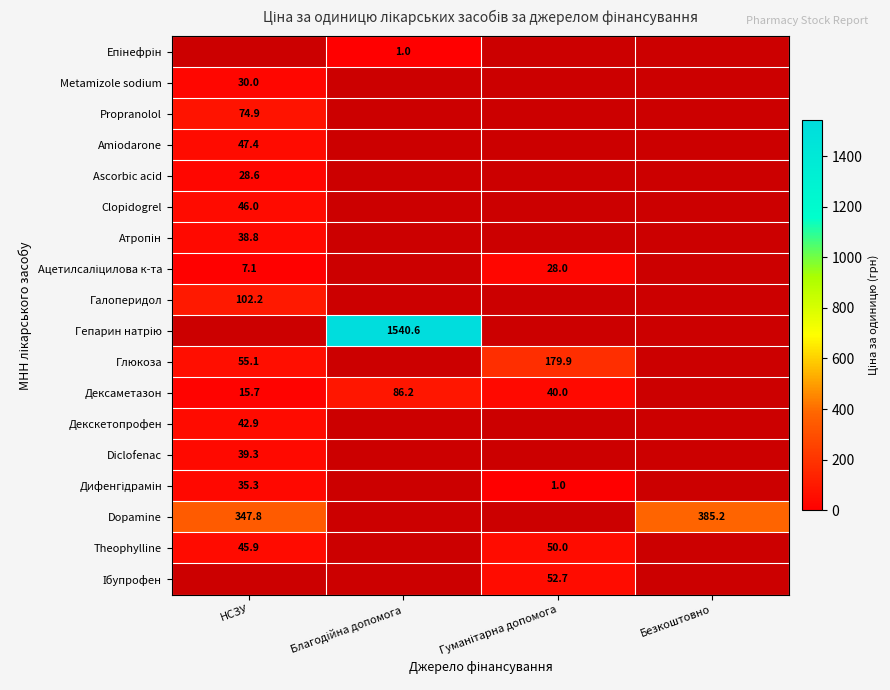

What is the lowest value of the Декскетопрофен series?

42.9